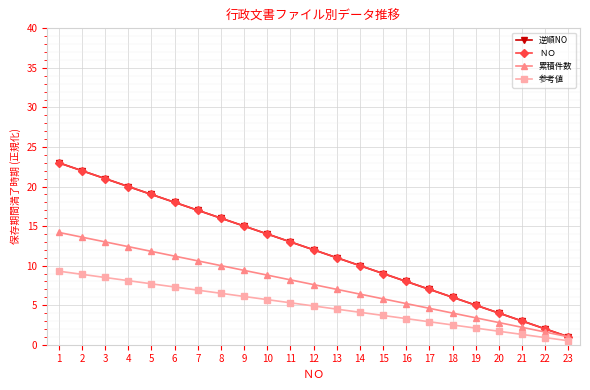

What is the difference between the second highest and second lowest values in the 参考値 series?

8.0